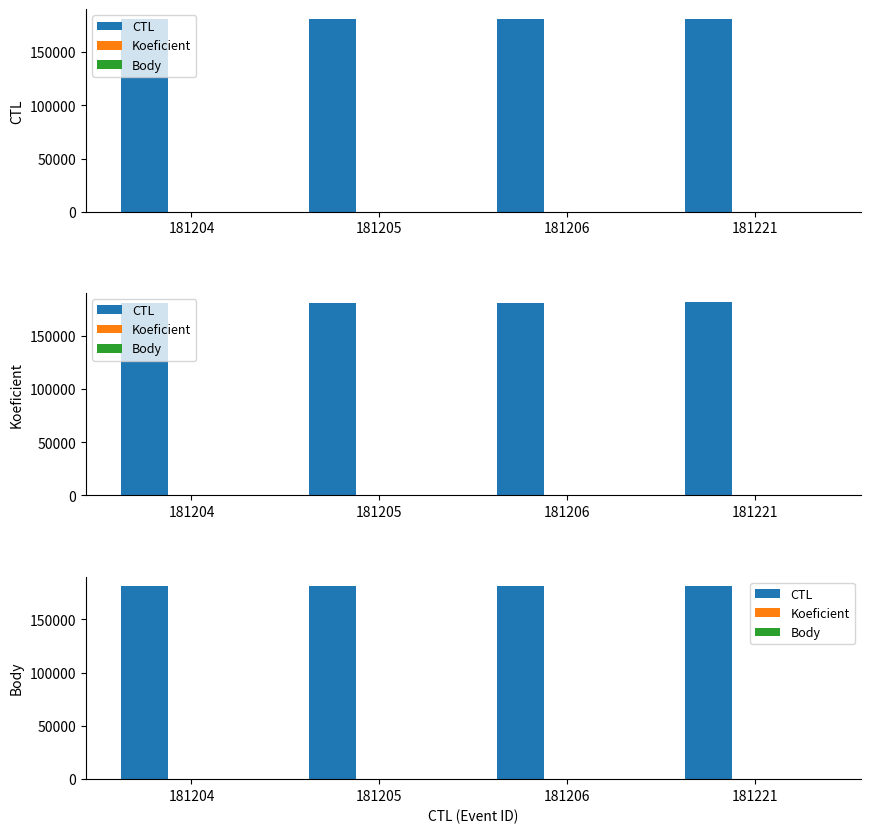

Reading left to right, transcribe all the data shown in this chart.

CTL: 181204=181204	181205=181205	181206=181206	181221=181221
Koeficient: 181204=2	181205=2	181206=2	181221=4
Body: 181204=2	181205=2	181206=2	181221=4